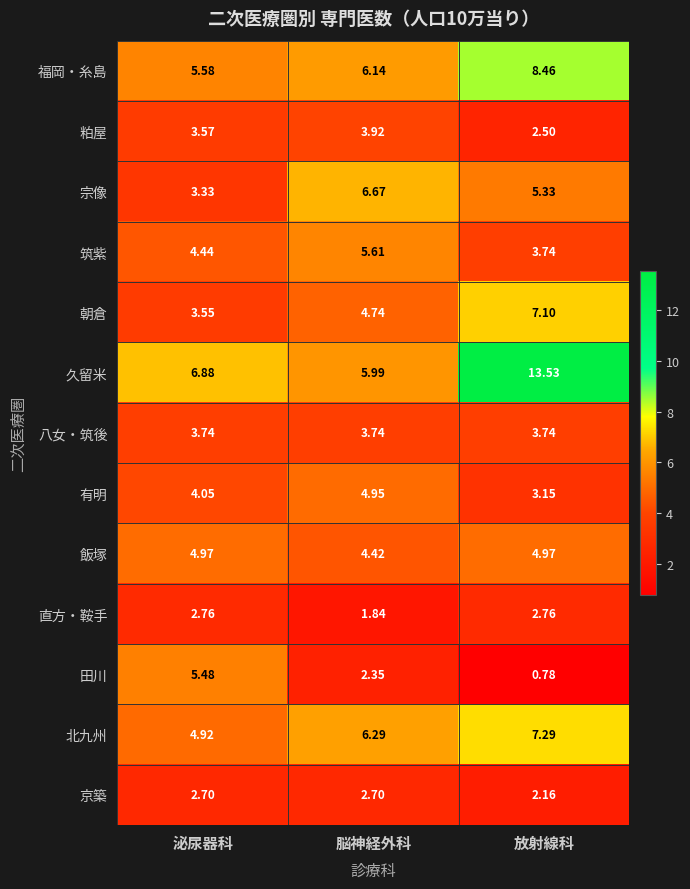

At which label is 久留米 closest to 9?

泌尿器科